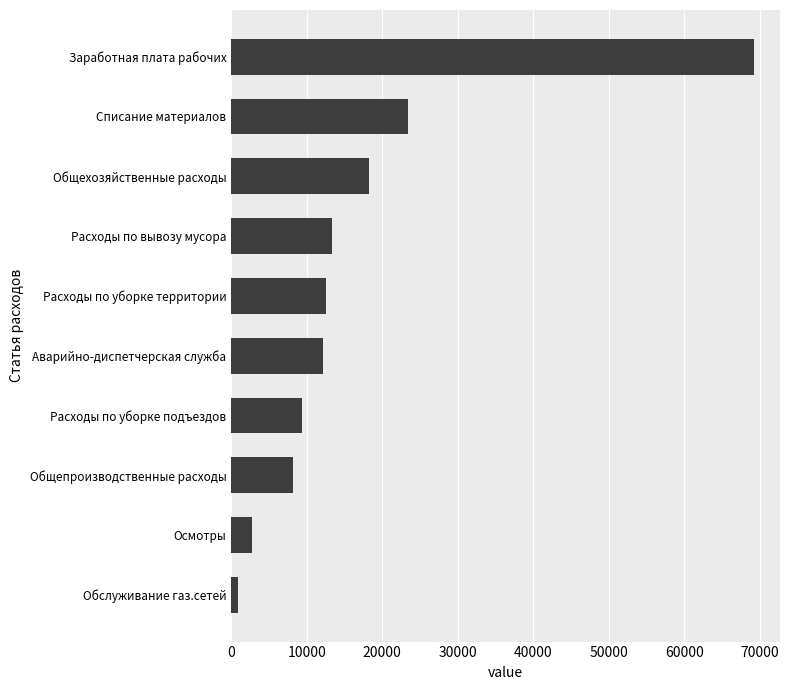

What is the difference between the second highest and minimum values?

22575.3